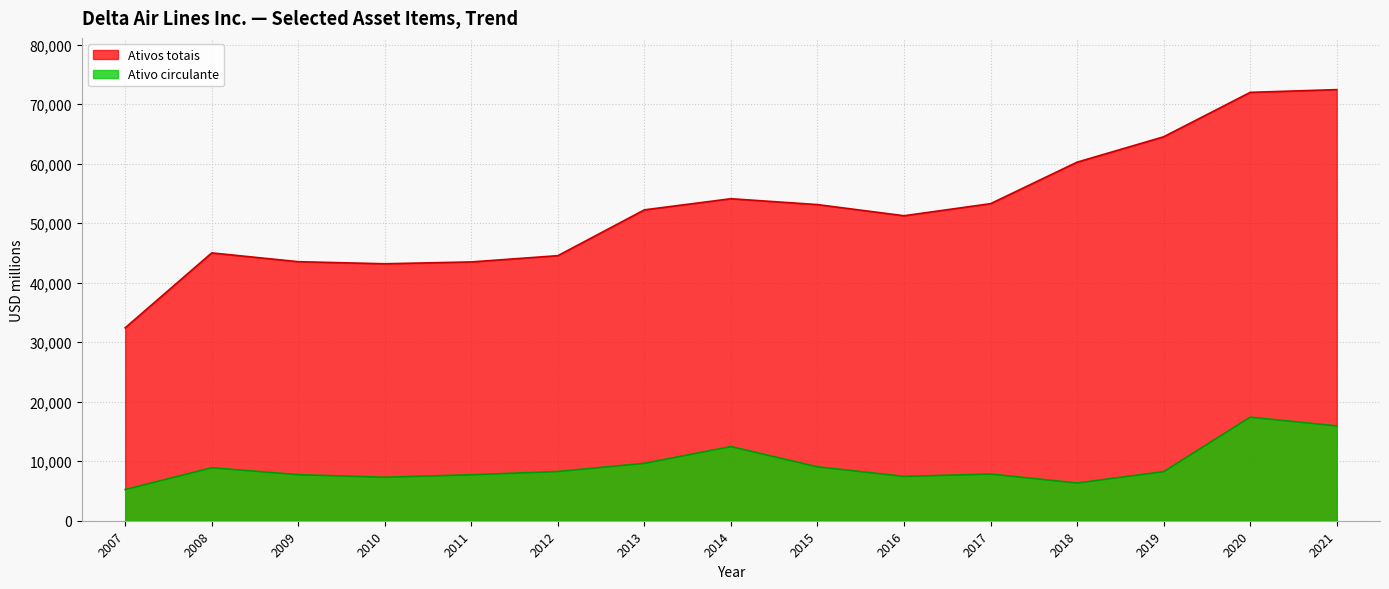

Rank the series by their average value, from lowest to highest.

Ativo circulante, Ativos totais